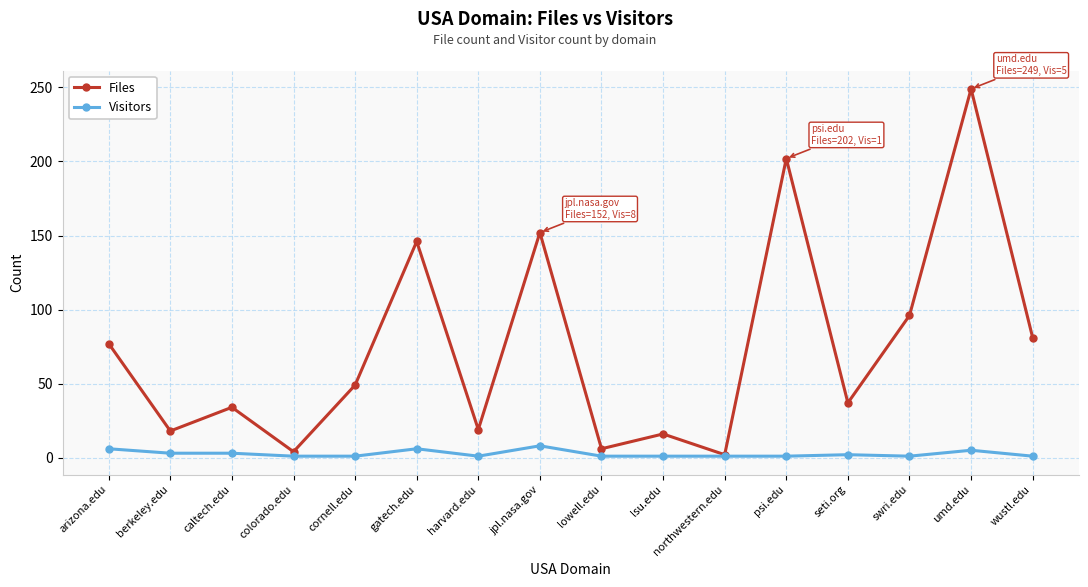

What is the label of the 11th point from the right?

gatech.edu